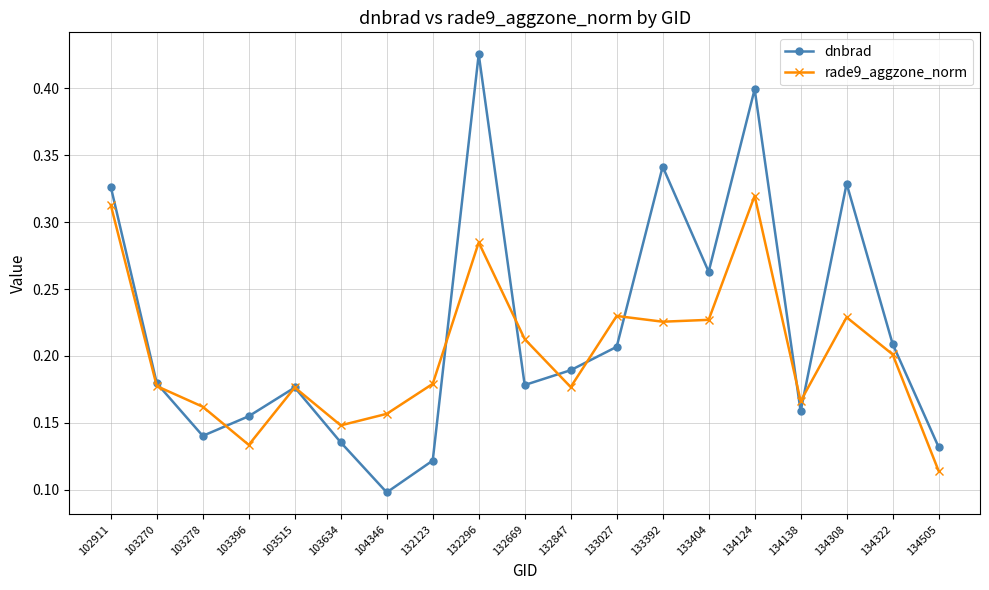

At 133392, list the series in order from smallest to largest.

rade9_aggzone_norm, dnbrad